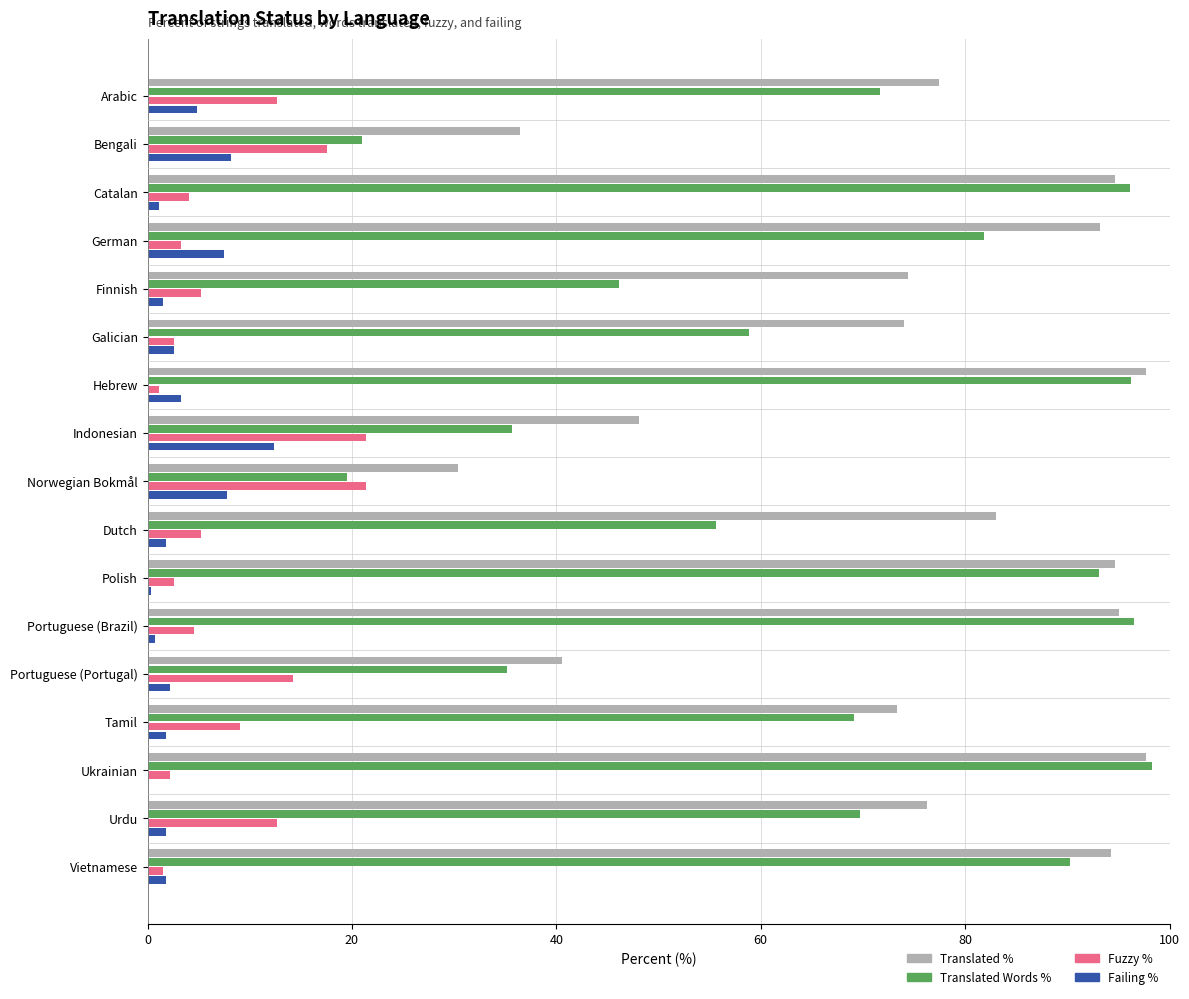

Which series has the largest range (max minus min)?

Translated Words %